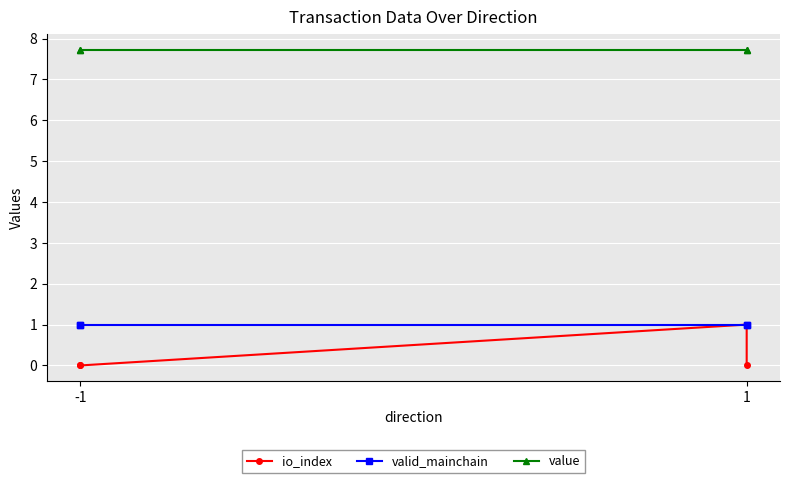

True or false: value and io_index cross at least once.

False